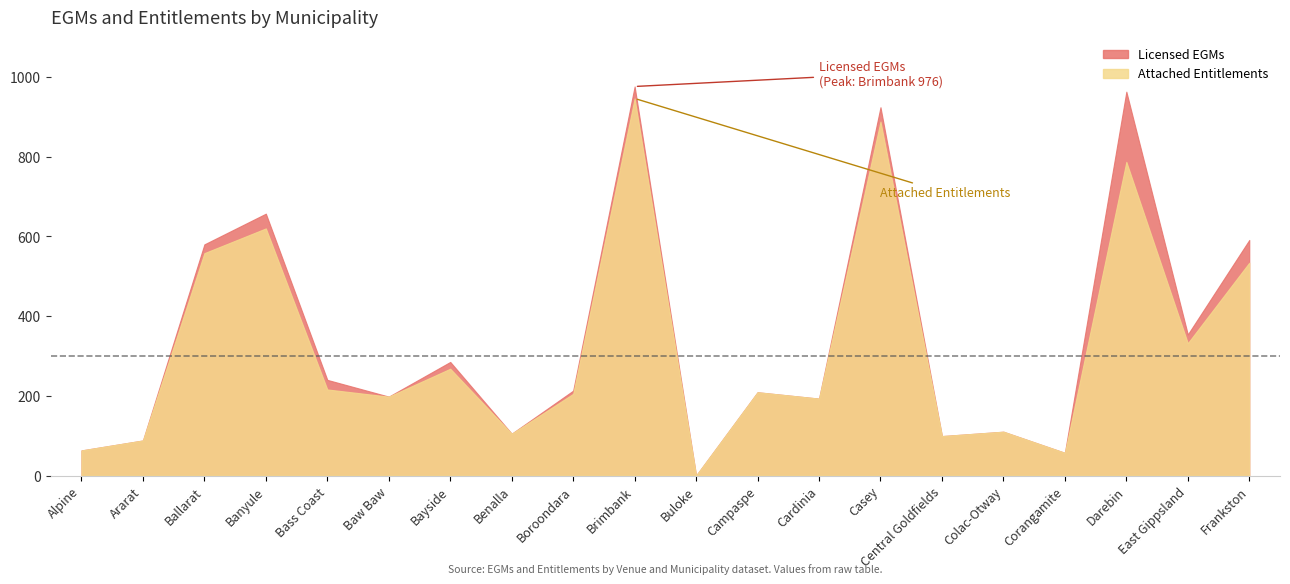

True or false: Licensed EGMs has more than 0 points higher than both neighbors.

True